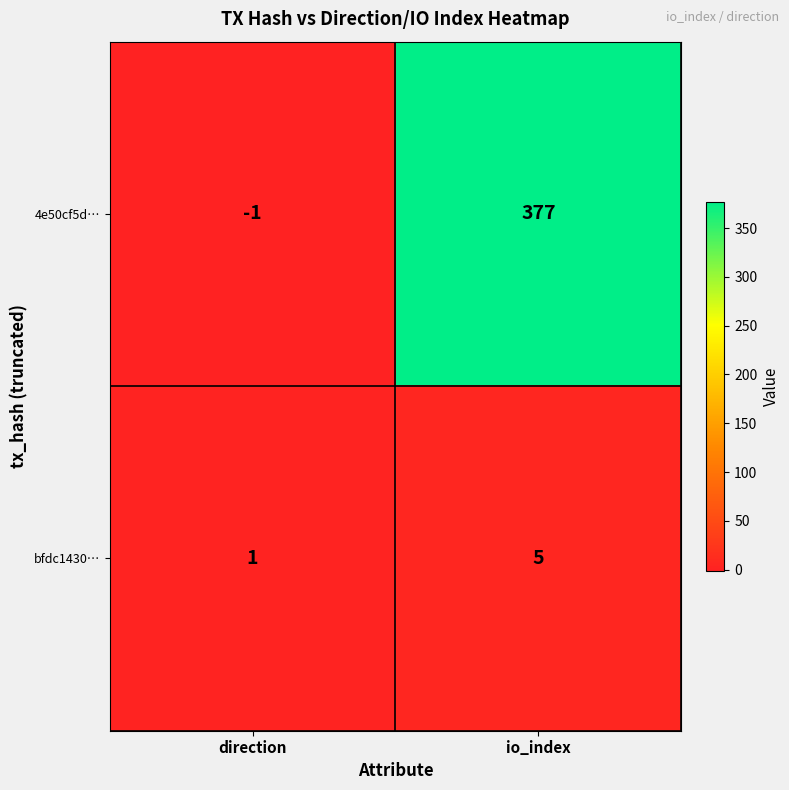

What is the difference between the 4e50cf5d… values at io_index and direction?

378